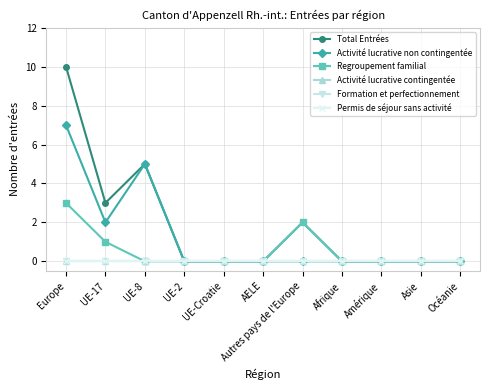

Is this an area chart (filled region under the line)?

No